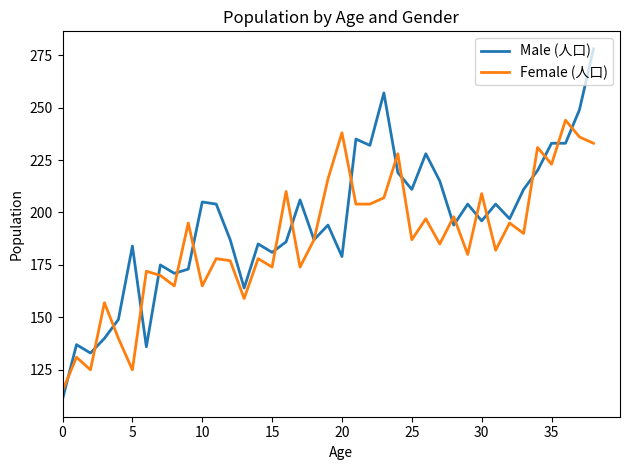

Rank the series by their average value, from lowest to highest.

Female (人口), Male (人口)